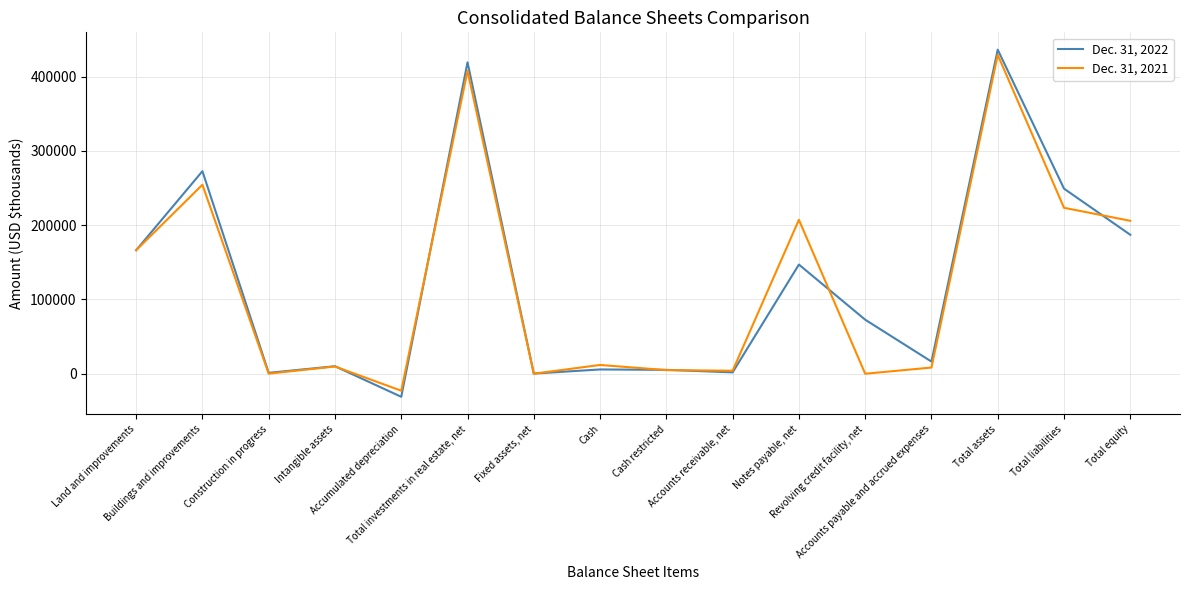

Rank the series by their average value, from lowest to highest.

Dec. 31, 2021, Dec. 31, 2022